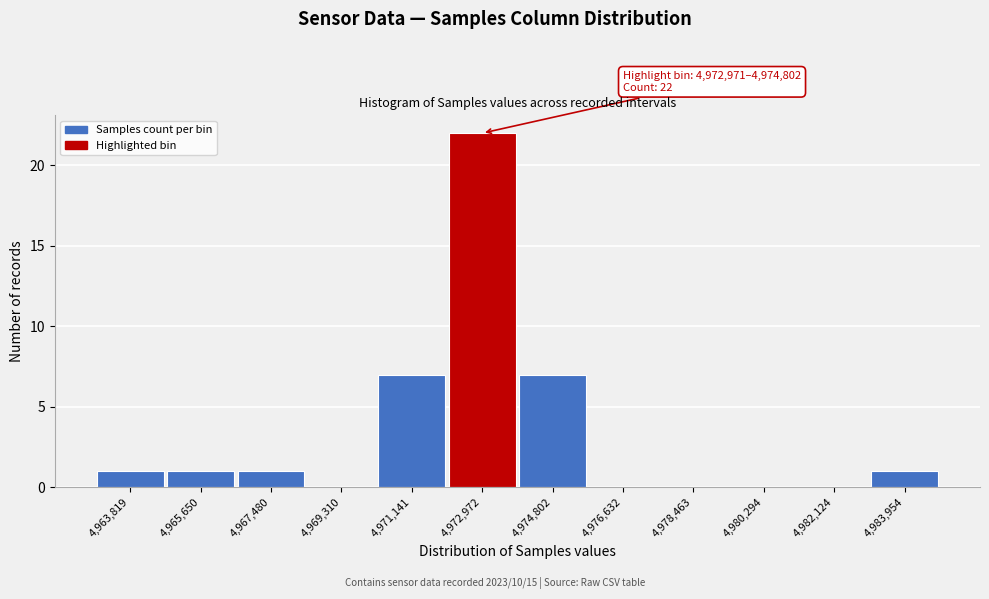

Reading left to right, what are all the values shown in this chart?

4,963,819=1	4,965,650=1	4,967,480=1	4,969,310=0	4,971,141=7	4,972,972=22	4,974,802=7	4,976,632=0	4,978,463=0	4,980,294=0	4,982,124=0	4,983,954=1